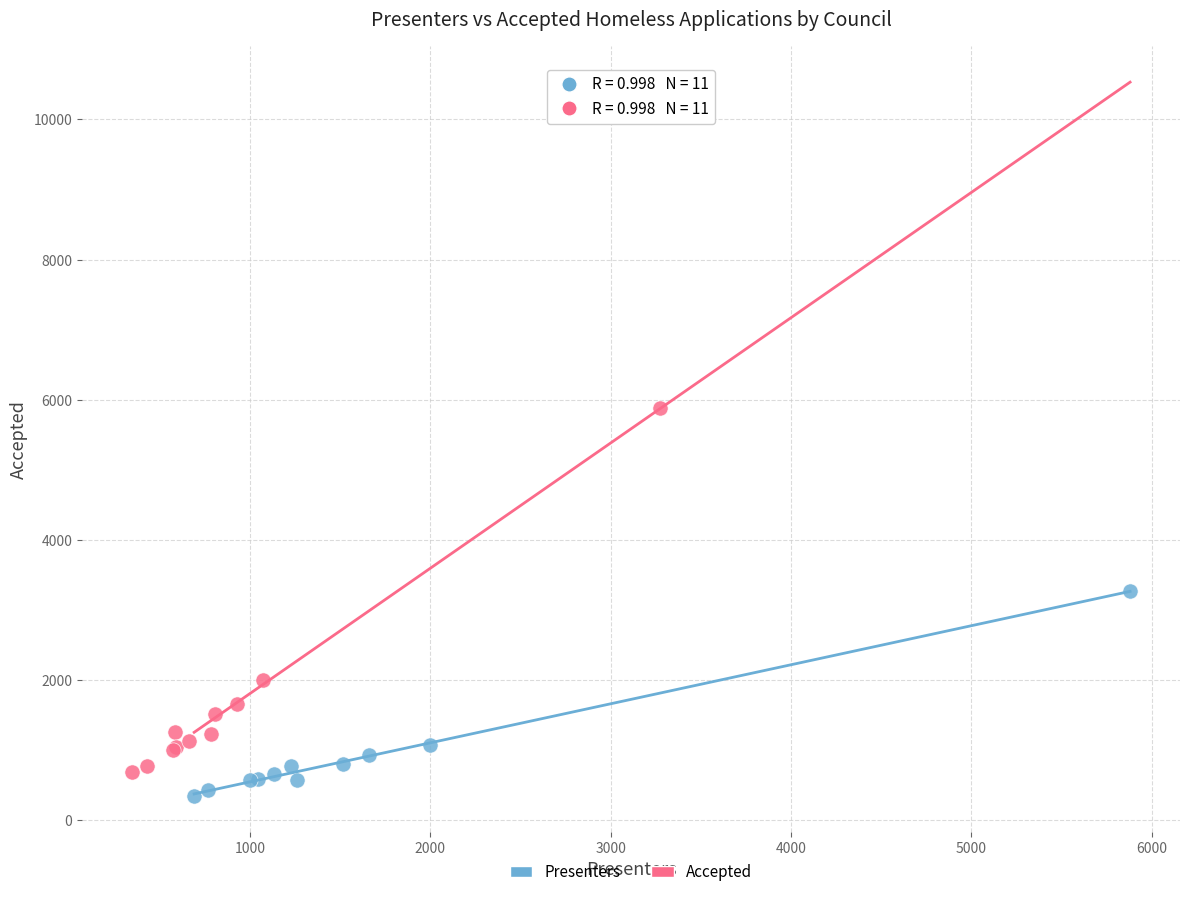

Which series contains the highest Y value?

Accepted